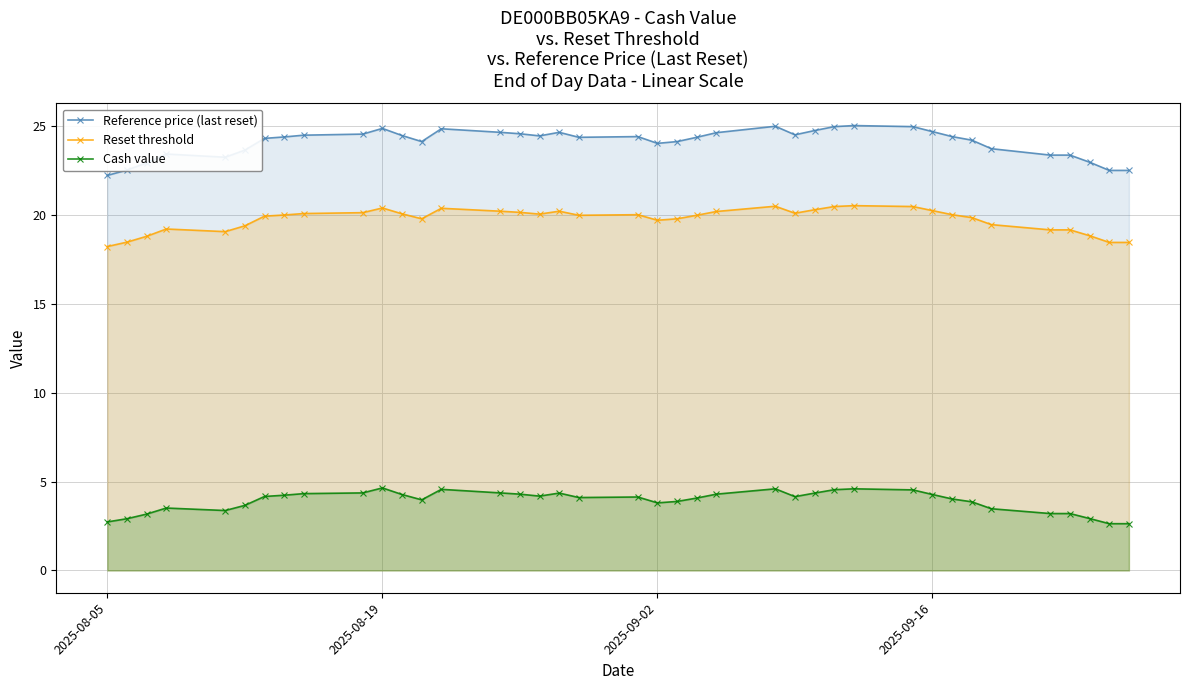

True or false: Cash value and Reset threshold intersect in this chart.

False